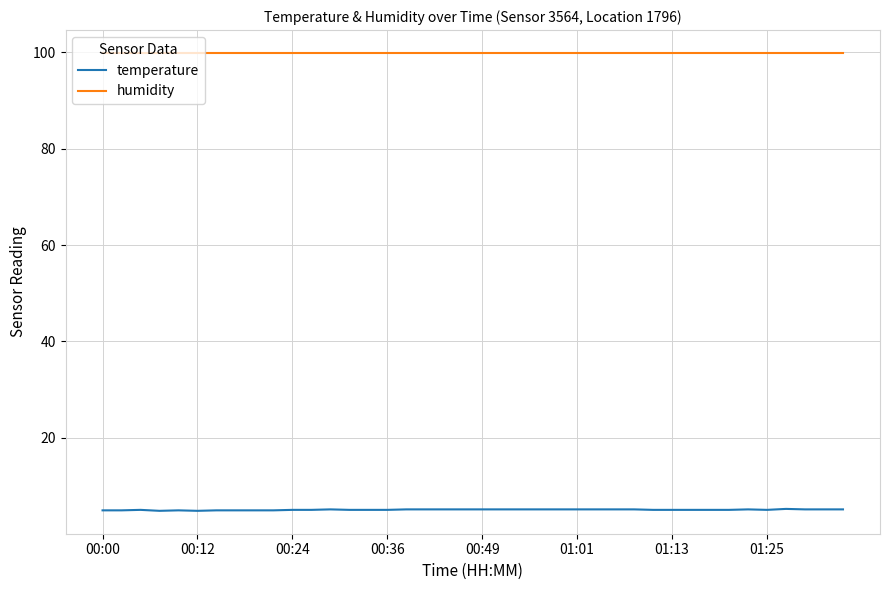

Which series has the widest spread of values?

temperature